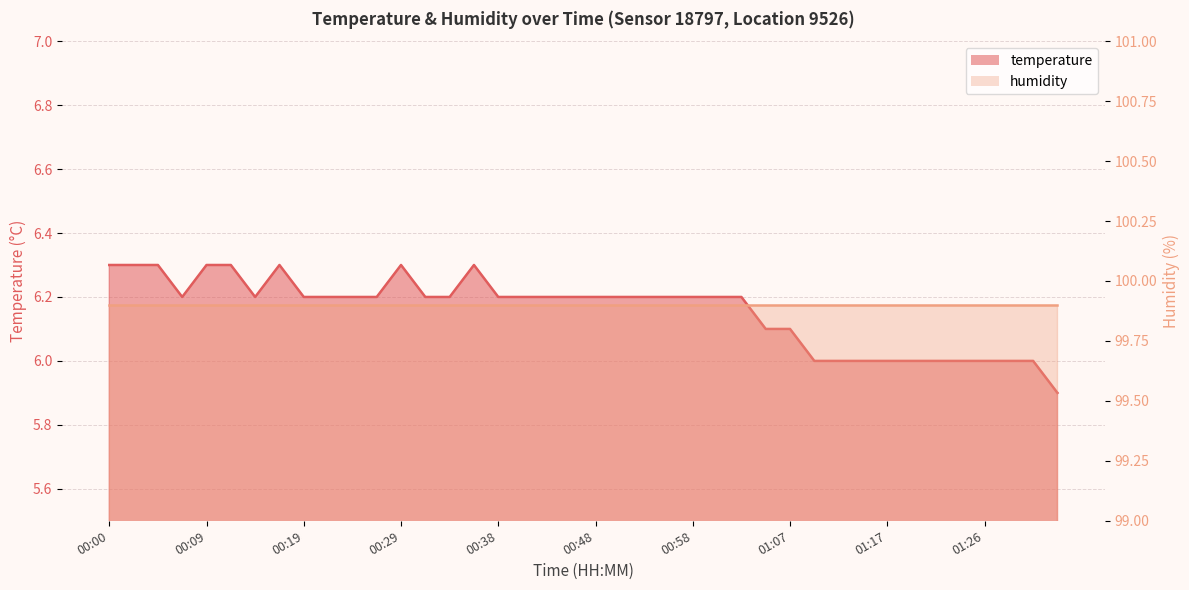

How many points are lower than both their immediate neighbors (excluding endpoints)?

2